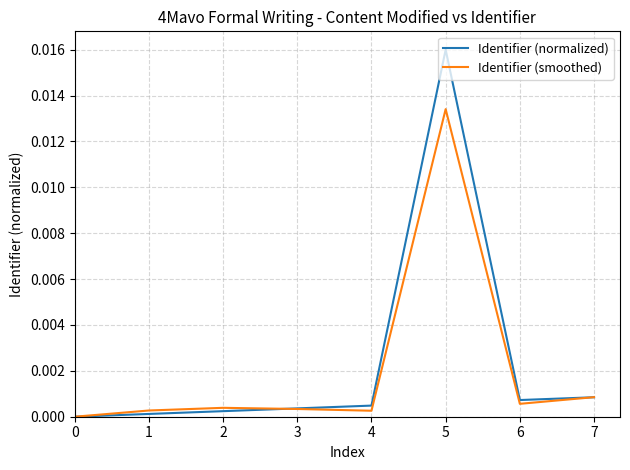

List the series in order of their peak value, highest first.

Identifier (normalized), Identifier (smoothed)